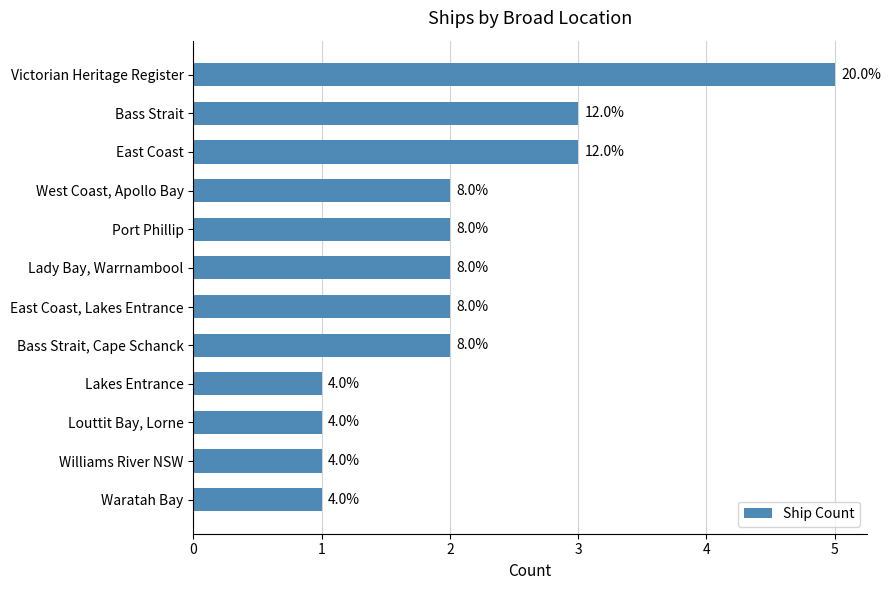

How many bars are there in total?

12